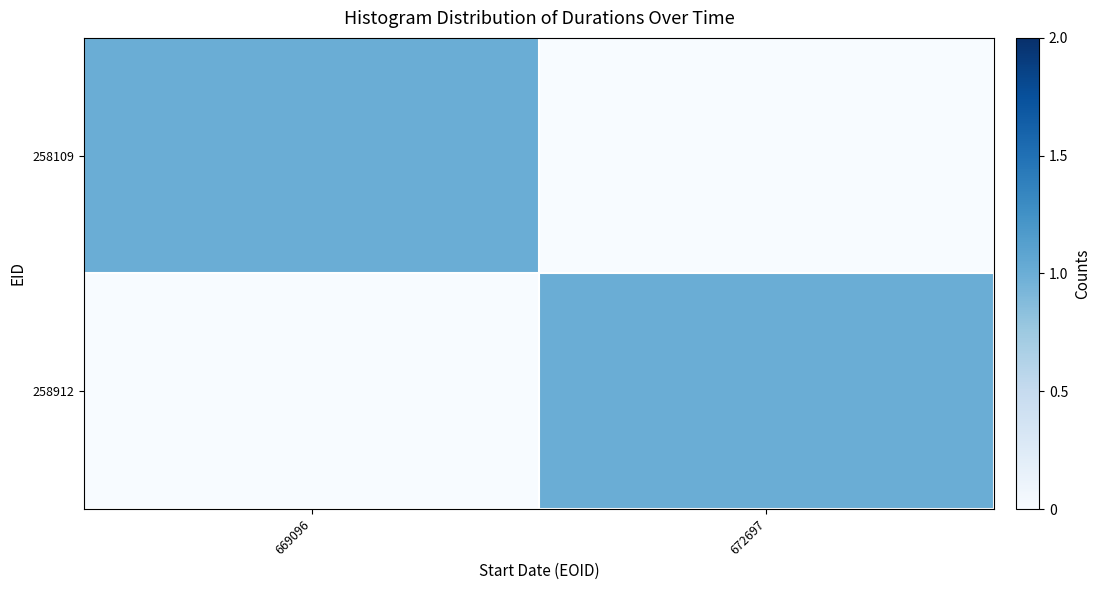

Rank the series at 669096 from highest to lowest value.

258109, 258912